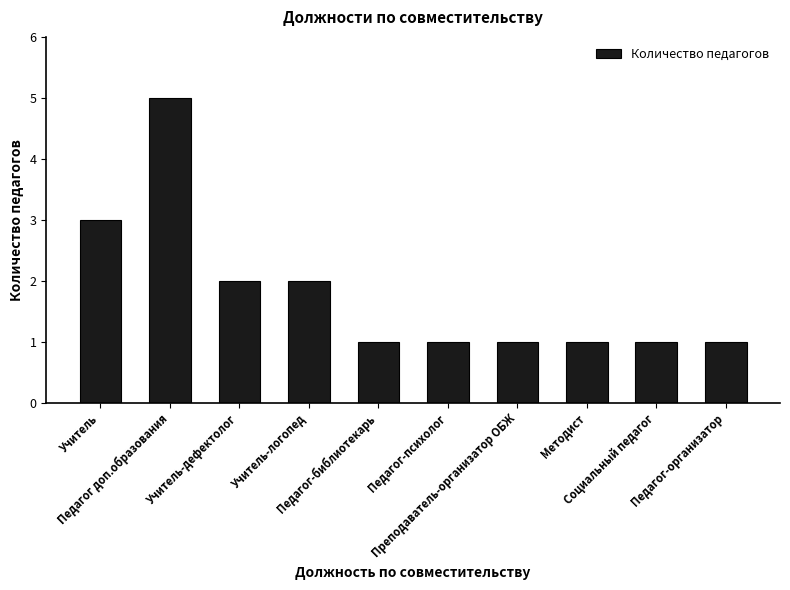

What is the greatest value displayed?

5